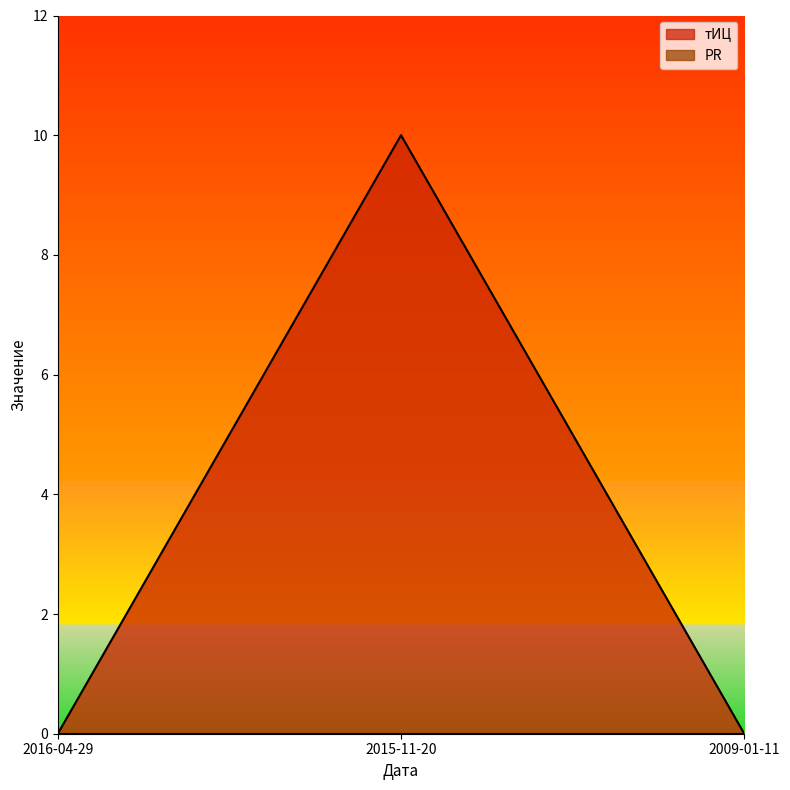

Count the number of data series in this chart.

2